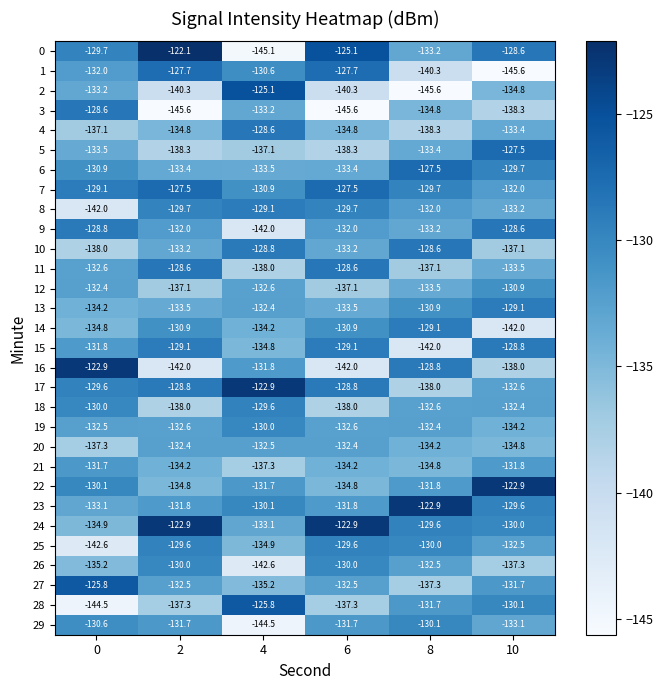

What is the spread (max minus min) of values at 2?

23.5